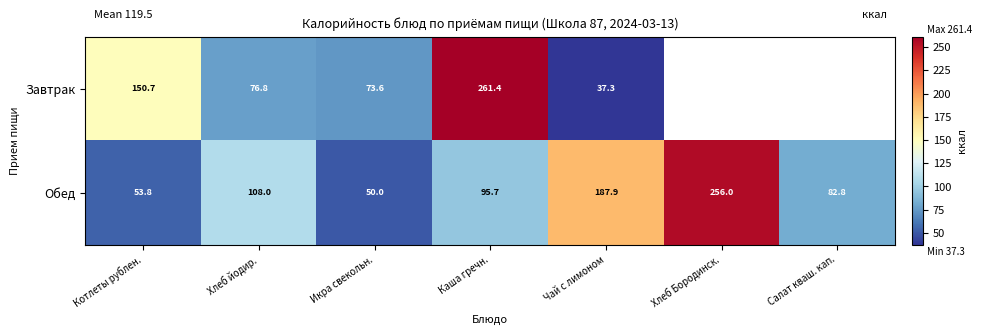

The value of Обед at Котлеты рублен. is 19.9. True or false?

False